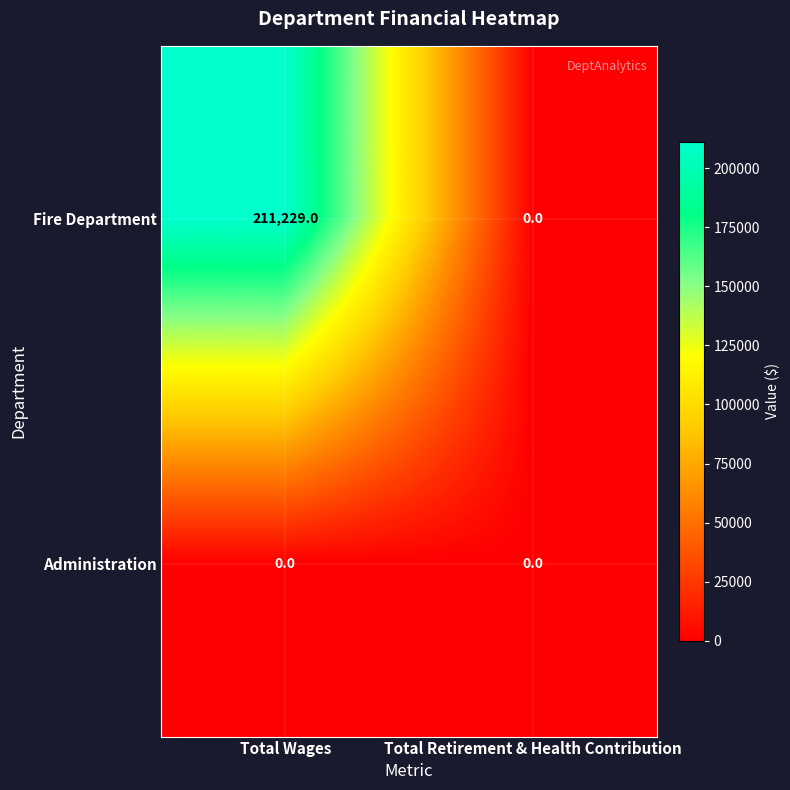

At which category is the sum across all series the highest?

Total Wages